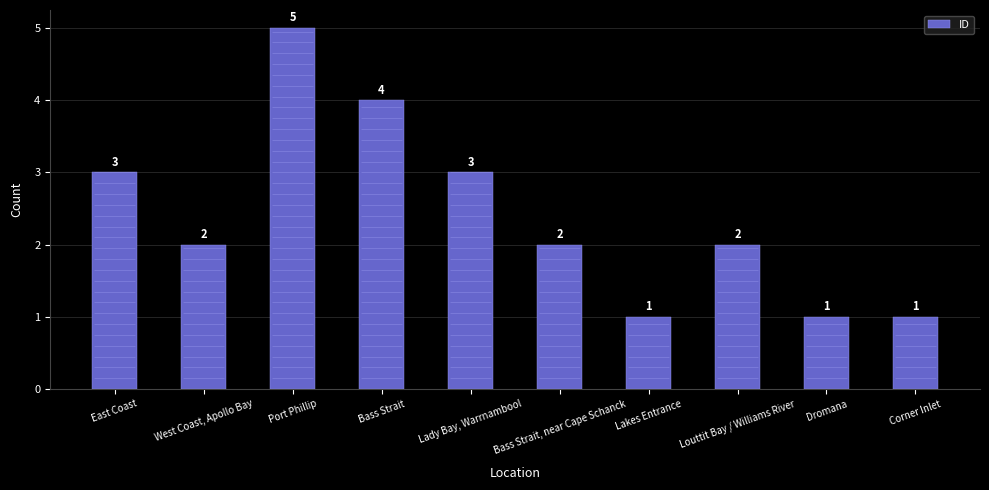

What is the label of the 8th bar from the left?

Louttit Bay / Williams River